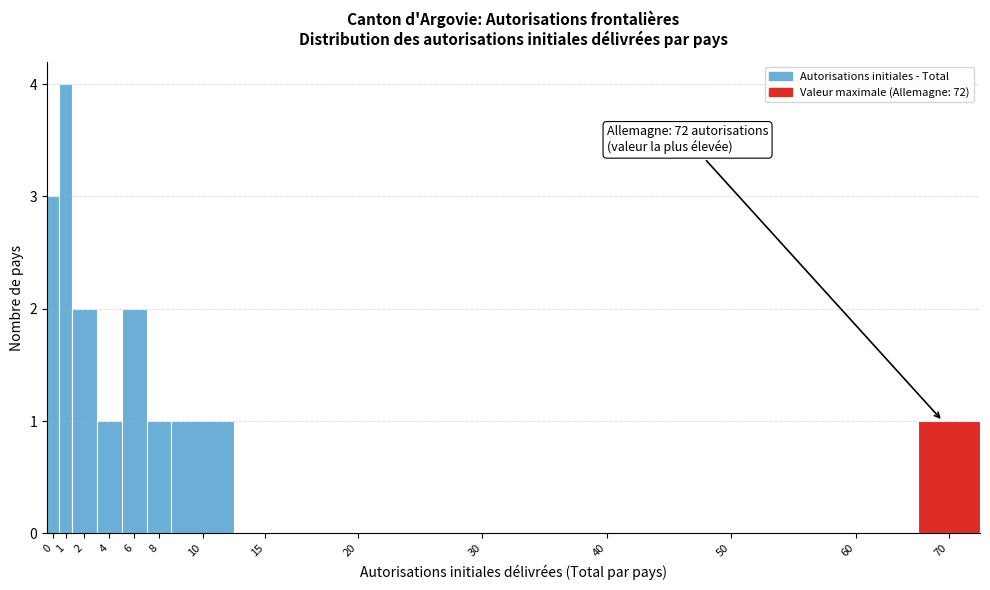

Reading left to right, list all the values displayed in this chart.

0=3	1=4	2=2	4=1	6=2	8=1	10=1	15=0	20=0	30=0	40=0	50=0	60=0	70=1